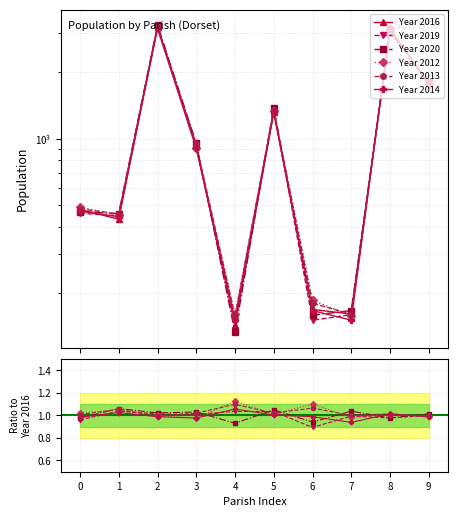

At how many categories does at least one series exceed 2682?

2